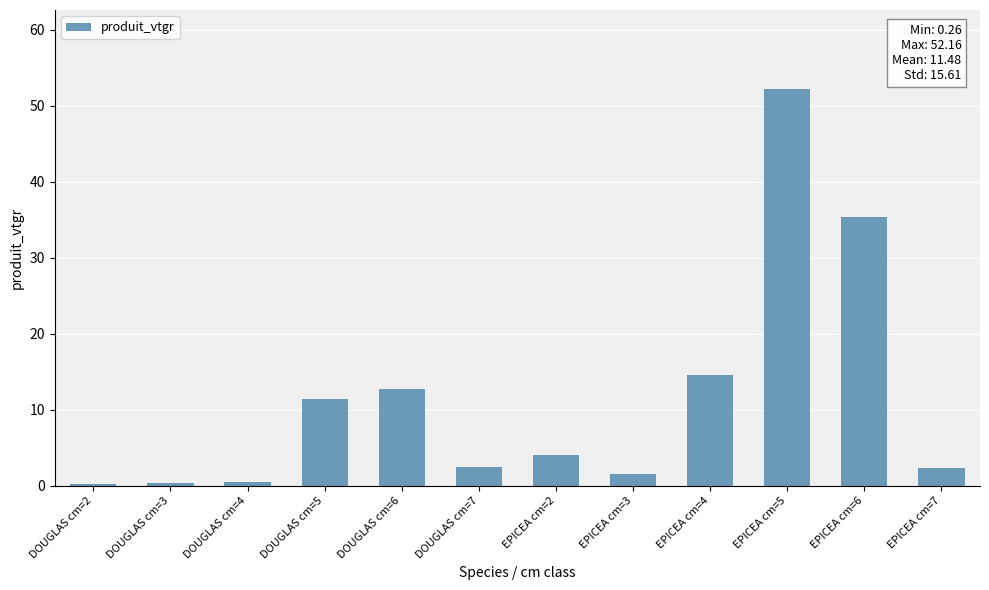

What is the maximum value shown in the chart?

52.2